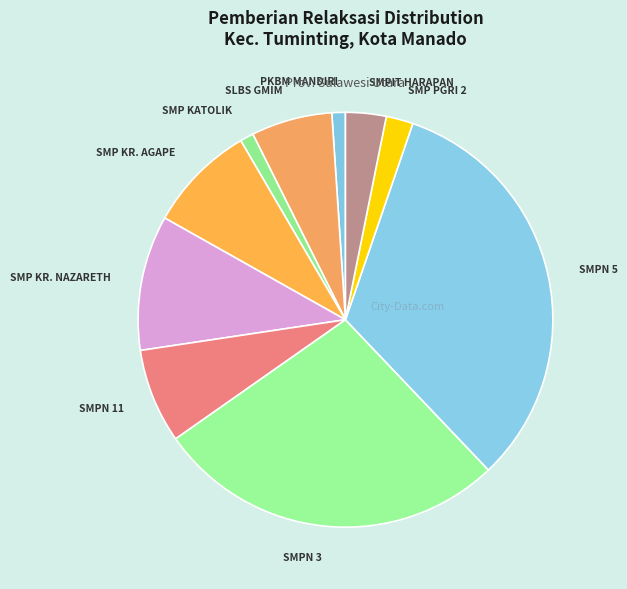

How many segments does this pie chart have?

10